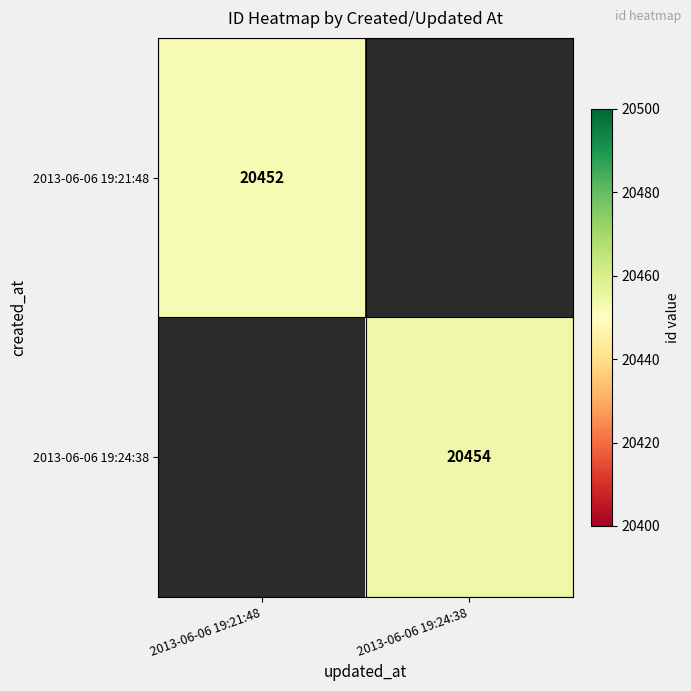

Is the value of 2013-06-06 19:21:48 at 2013-06-06 19:21:48 greater than the value of 2013-06-06 19:24:38 at 2013-06-06 19:24:38?

No